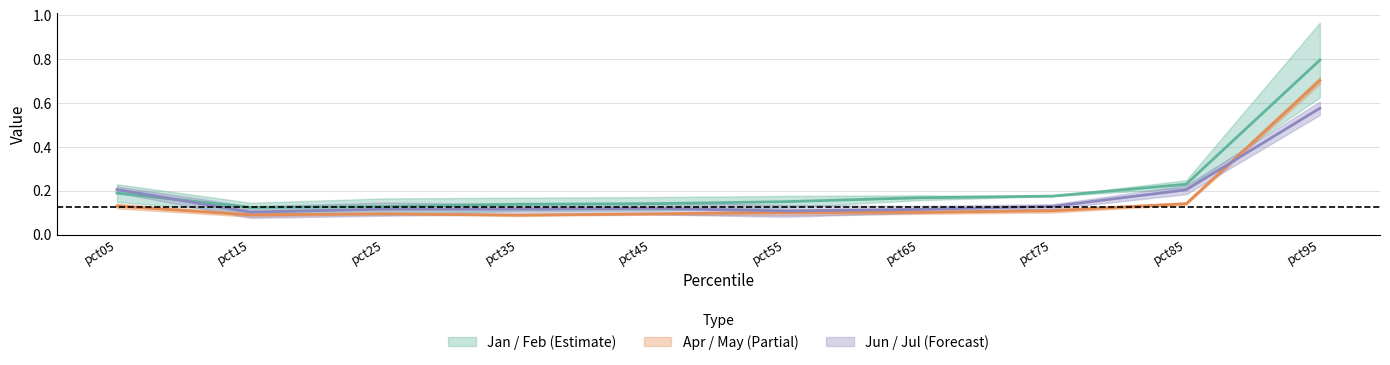

In Jan, how many points are higher than both neighbors (excluding endpoints)?

1